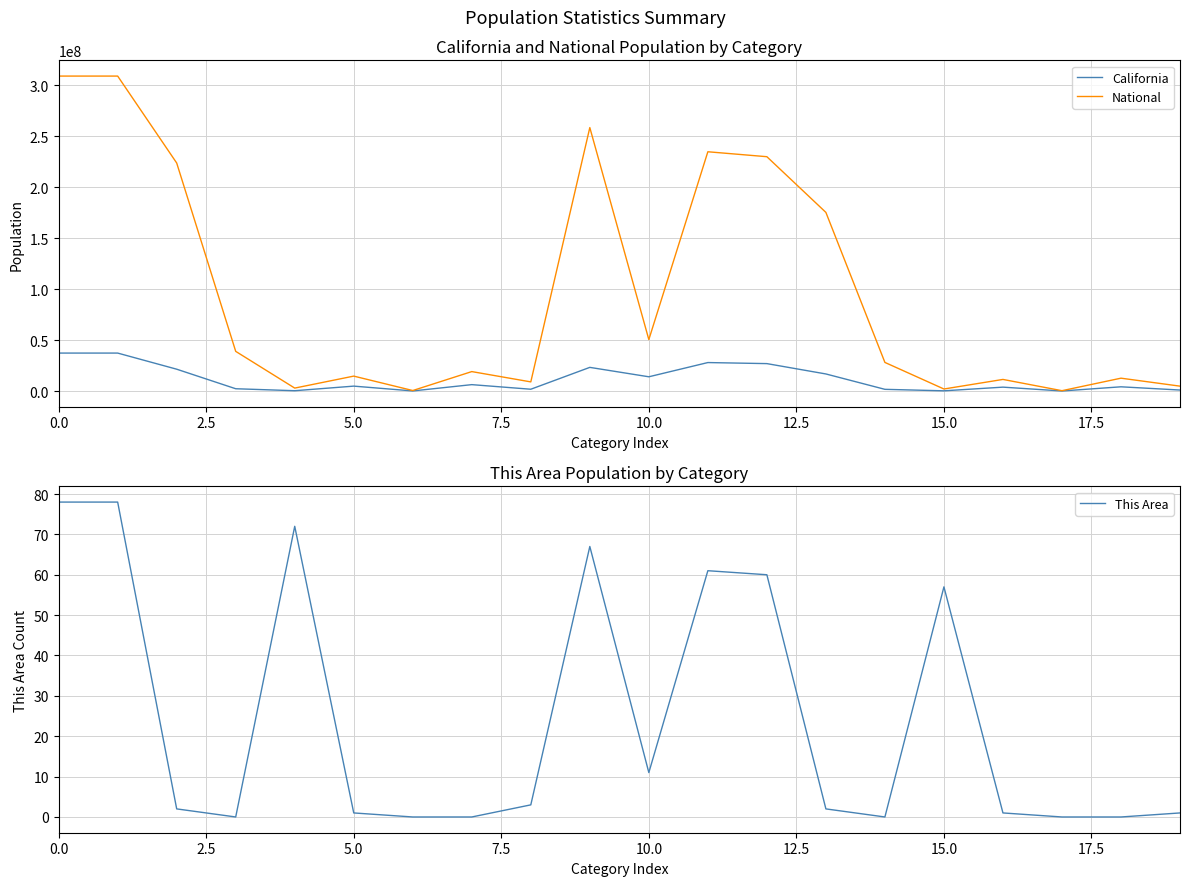

How many interior local valleys does the National series have?

6